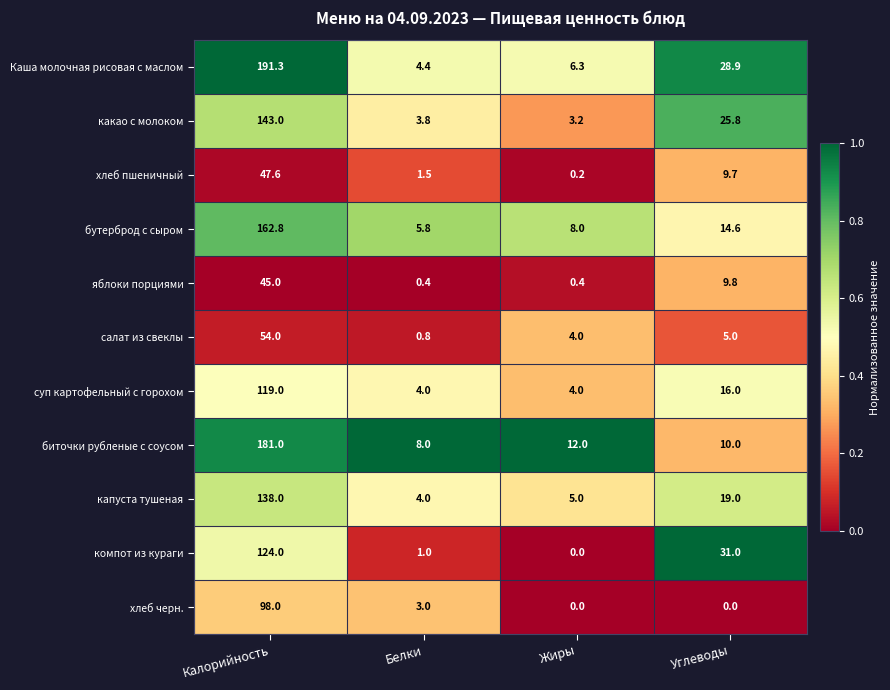

Where is компот из кураги nearest to the value 62?

Углеводы